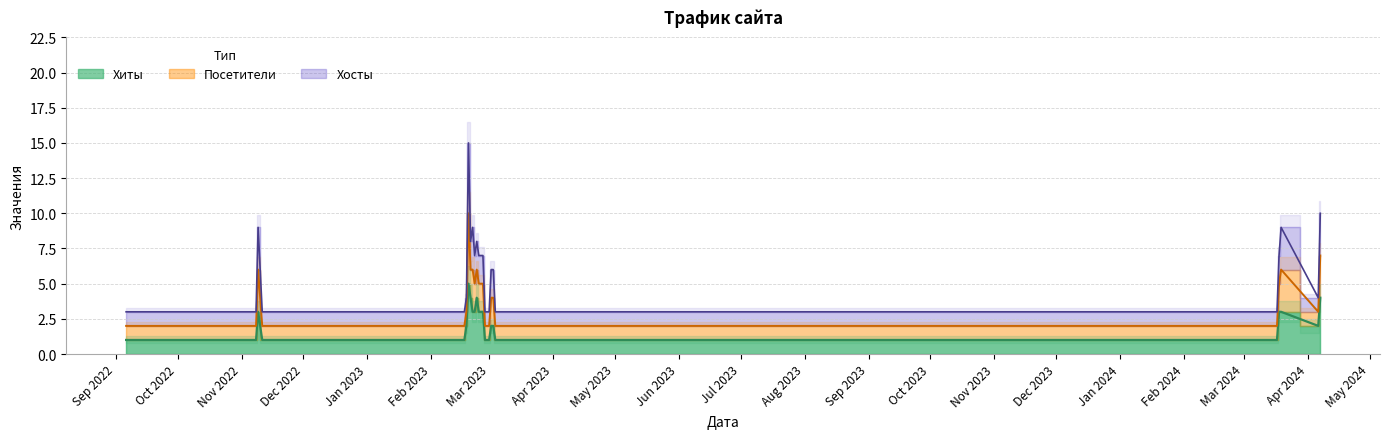

True or false: Посетители has a value of 1 at 2022-11-08.

False